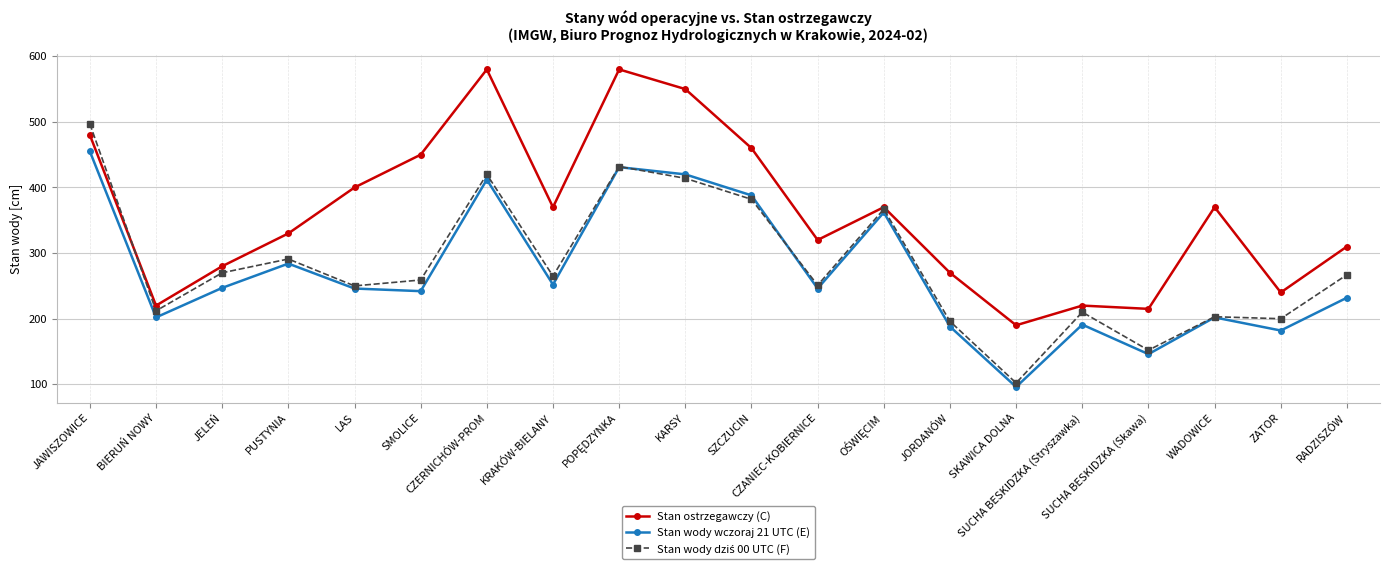

The Stan ostrzegawczy (C) series shows 595 at WADOWICE. True or false?

False